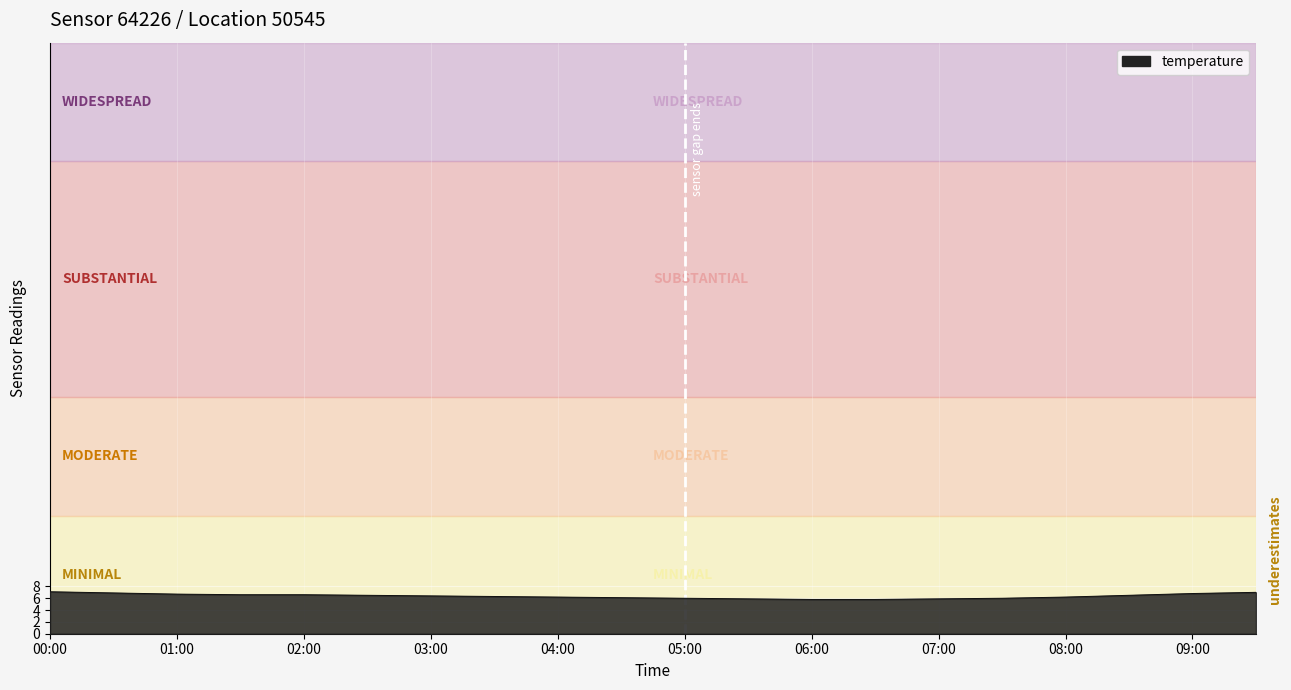

What is the greatest value displayed?

7.1